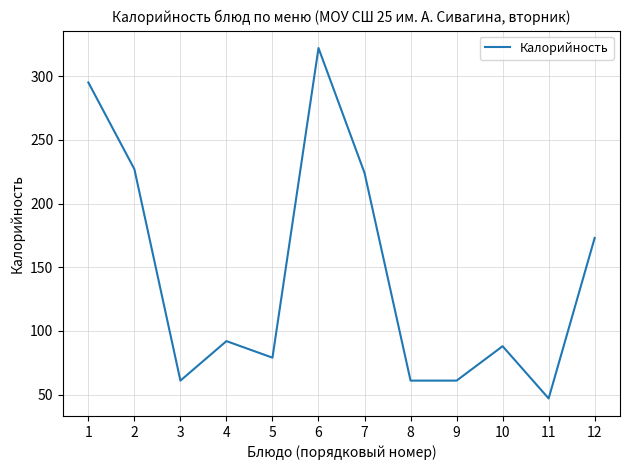

What is the ratio of the value at 6 to the value at 5?

4.1